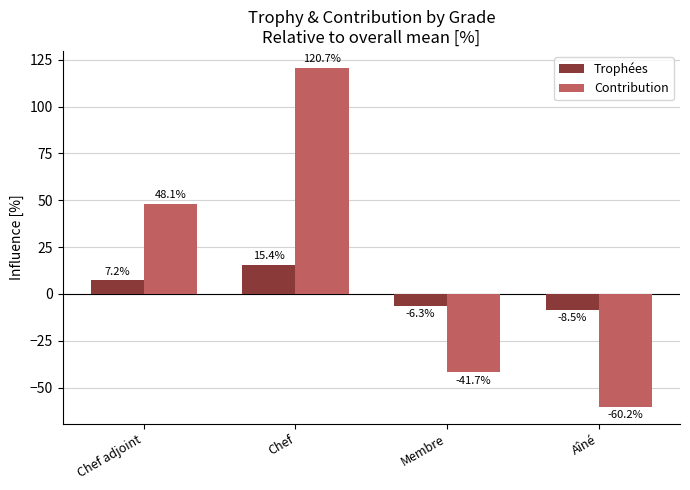

What is the value of the Trophées bar at the 3rd from the left?

-6.3